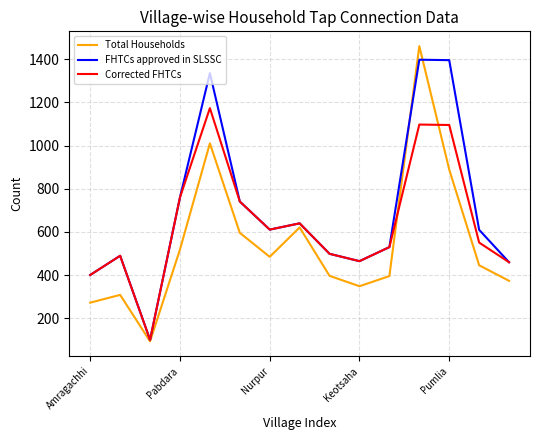

What is the greatest value displayed?

1460